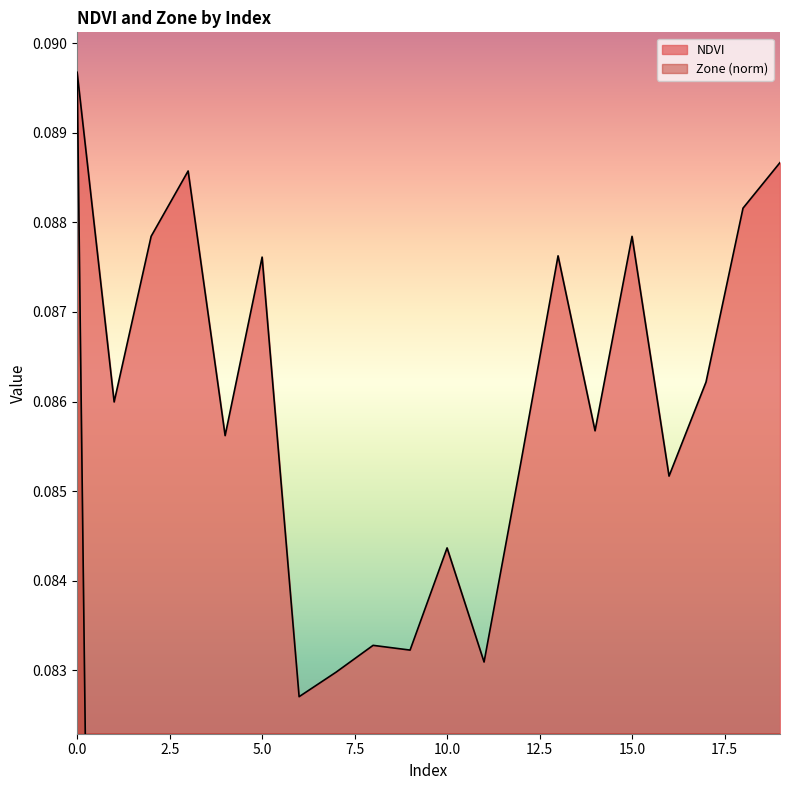

How many lines are shown in the chart?

2